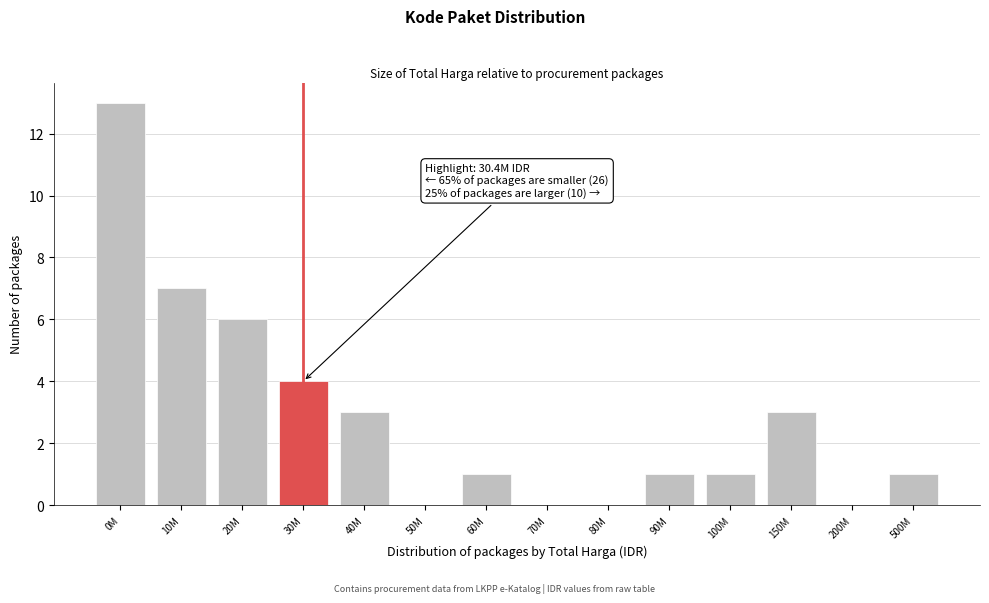

Reading left to right, extract all data points from this chart.

0M=13	10M=7	20M=6	30M=4	40M=3	50M=0	60M=1	70M=0	80M=0	90M=1	100M=1	150M=3	200M=0	500M=1